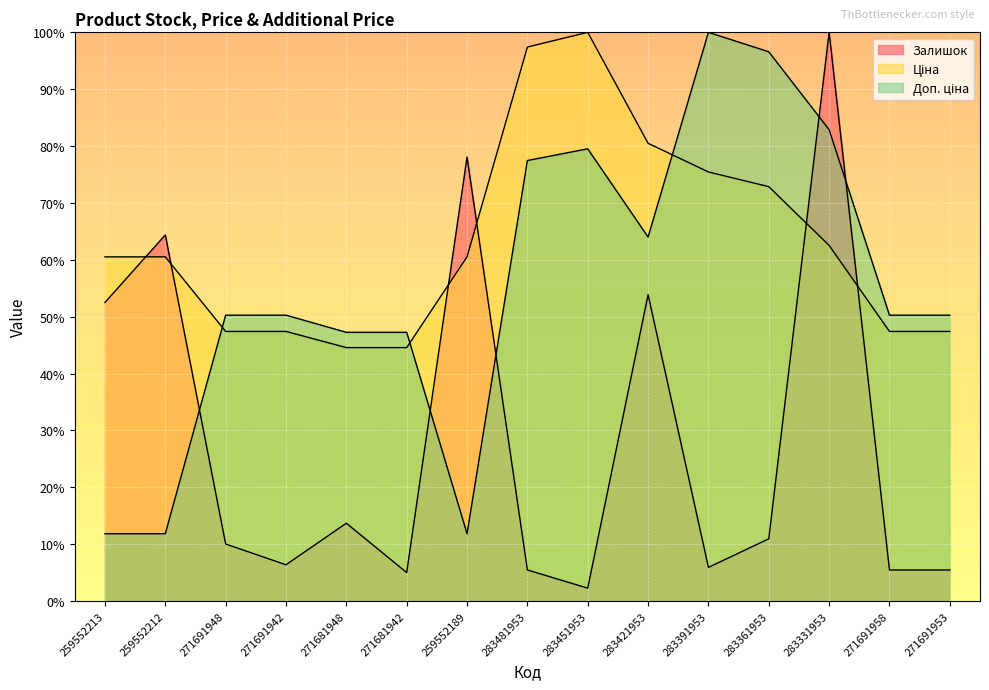

At which category is the sum across all series the highest?

283331953